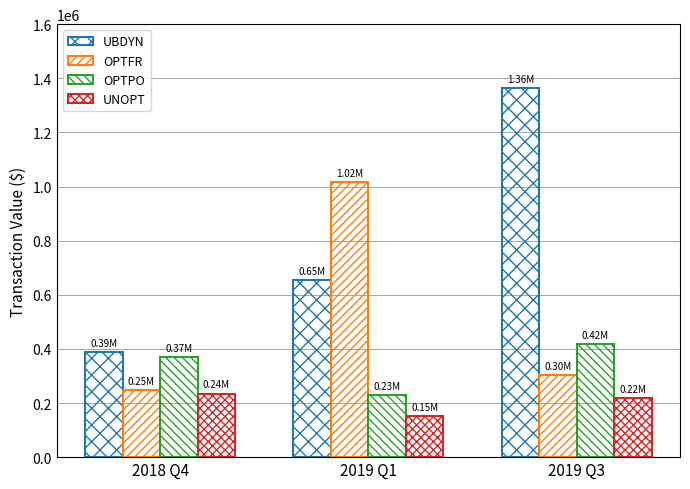

At how many categories does at least one series exceed 525541?

2